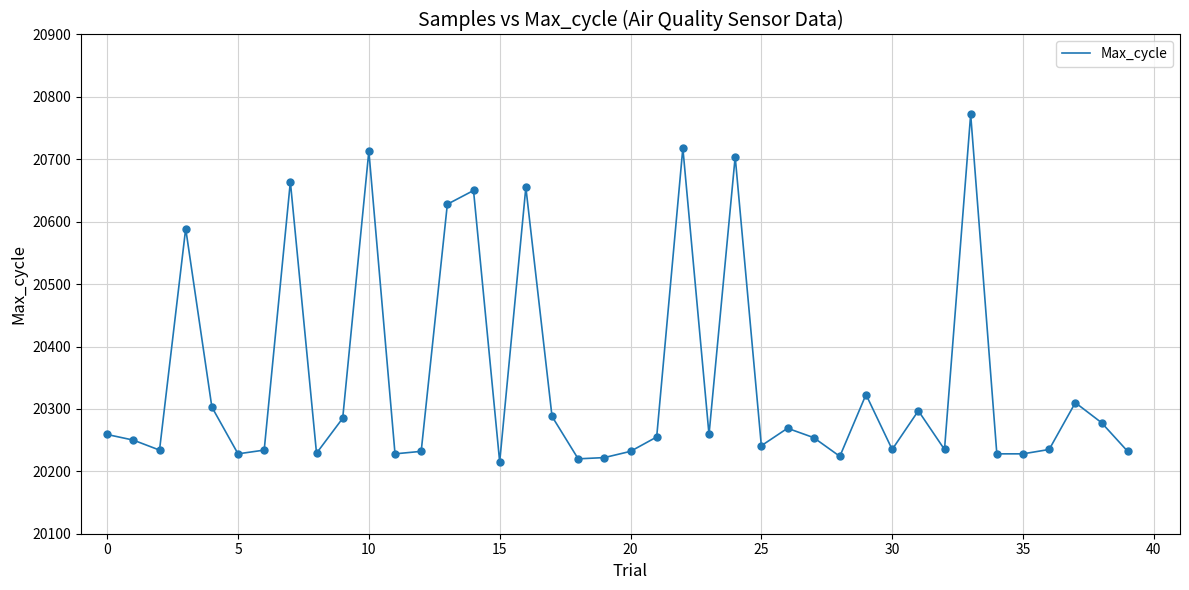

What is the greatest value displayed?

20772